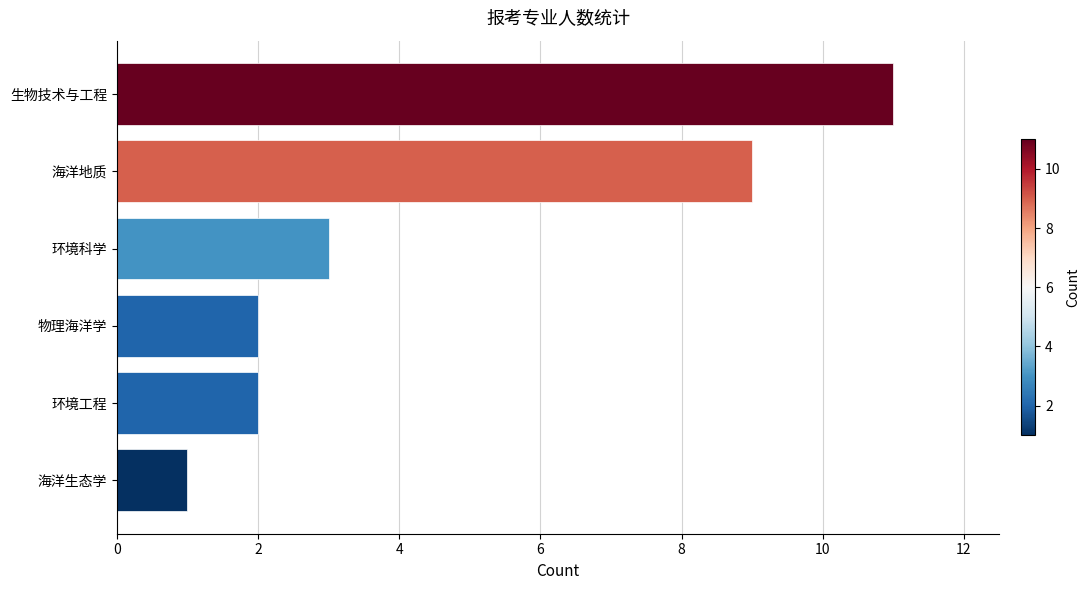

How many distinct data groups are displayed?

1